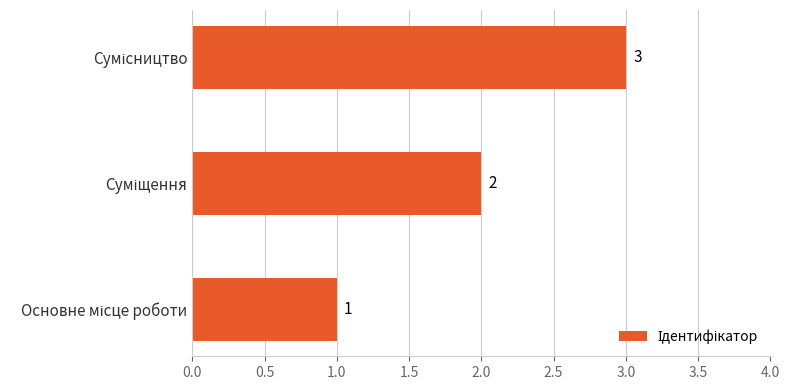

What is the average value?

2